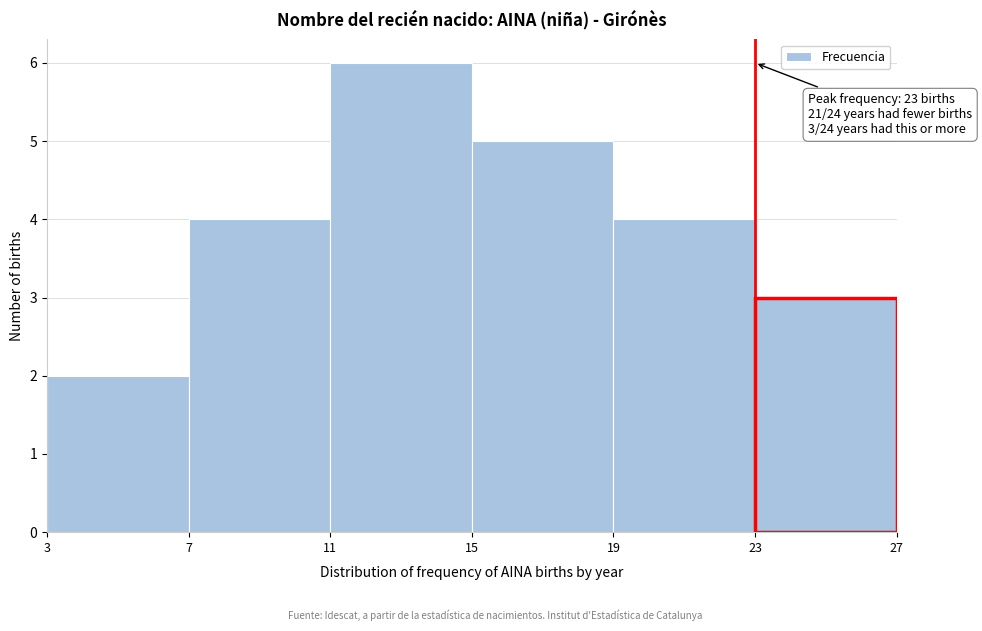

Over which range of the x-axis is the bar tallest?

11 to 15